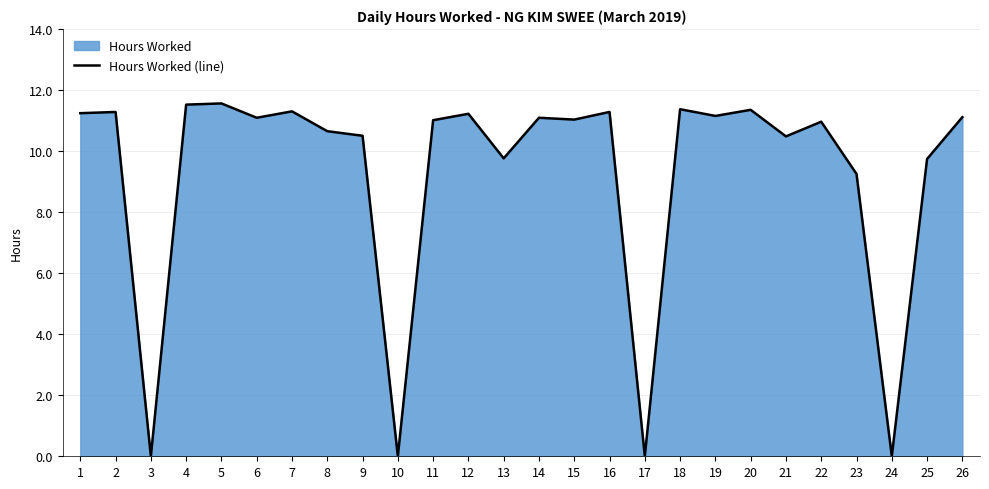

At which category does the data reach its first local valley?

3